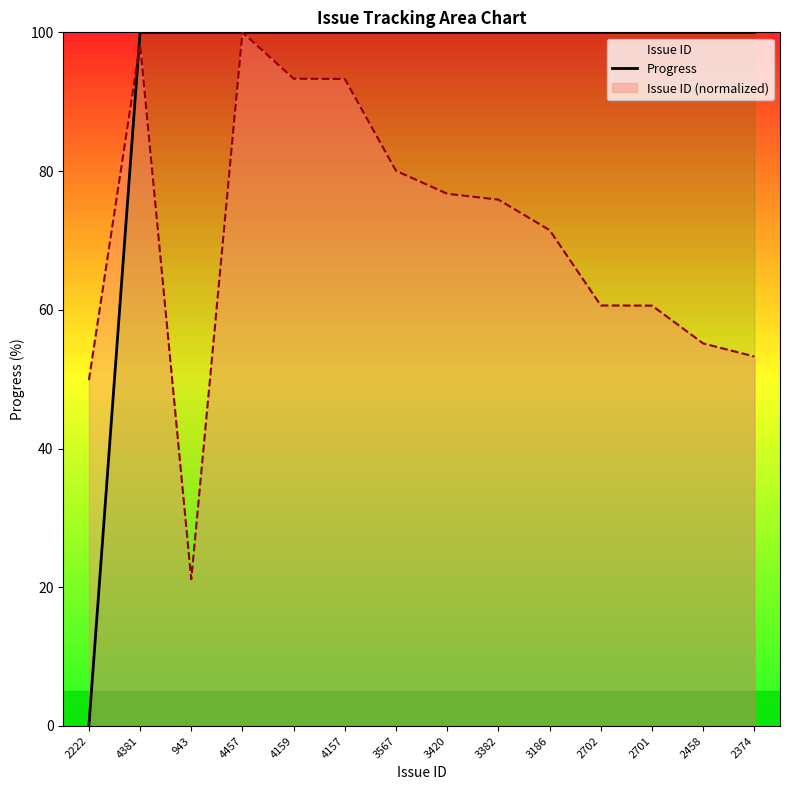

Does the chart have visible grid lines?

No